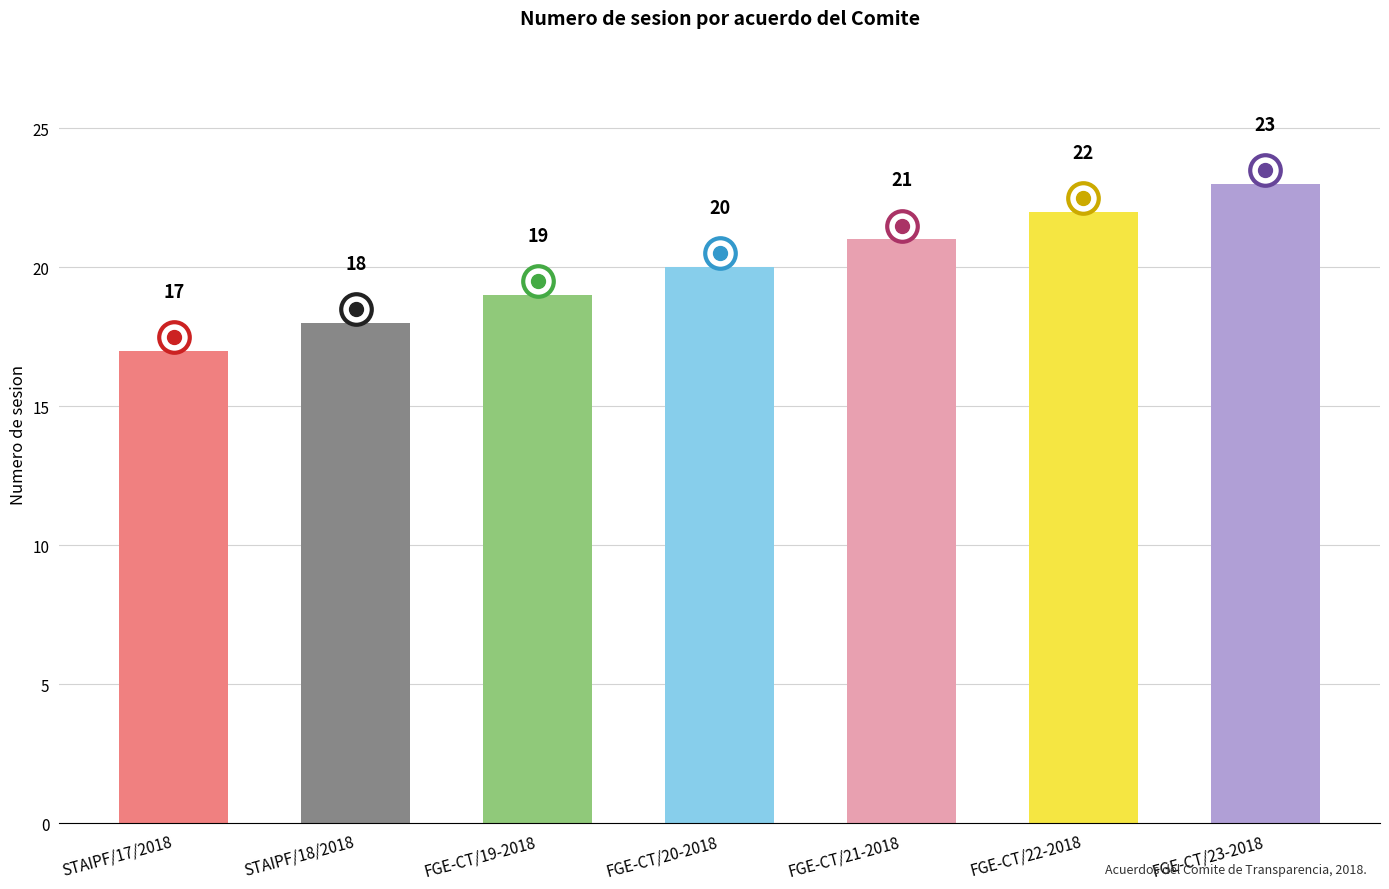

At which label is the value closest to 20?

FGE-CT/20-2018